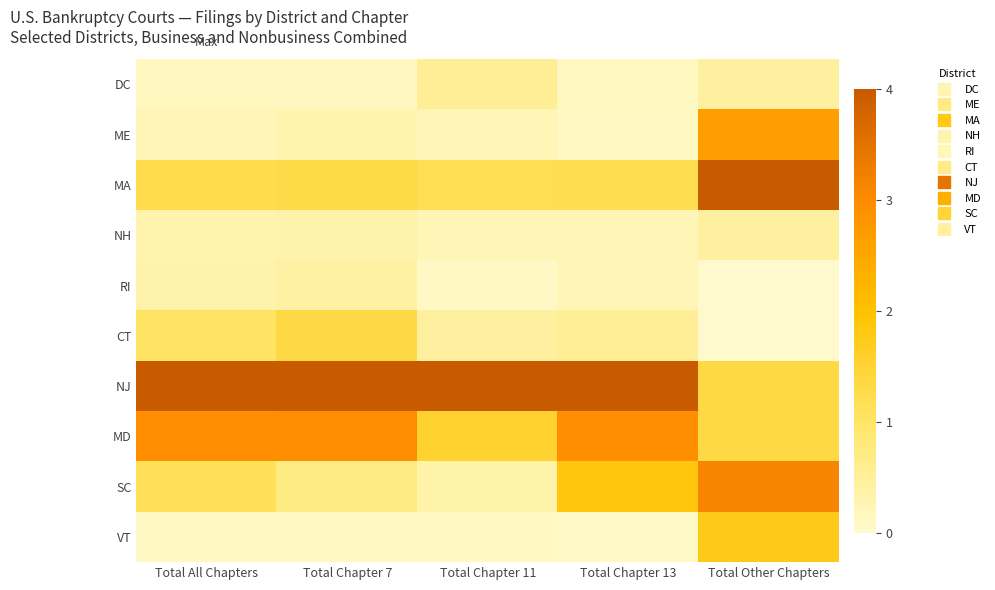

Rank the series by their maximum value, from highest to lowest.

MA, NJ, SC, MD, ME, VT, CT, DC, NH, RI